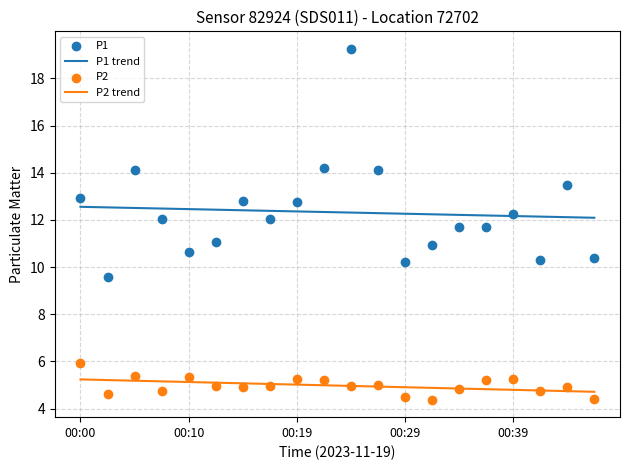

Is the value of P1 trend at 00:00 greater than the value of P2 at 19?

Yes